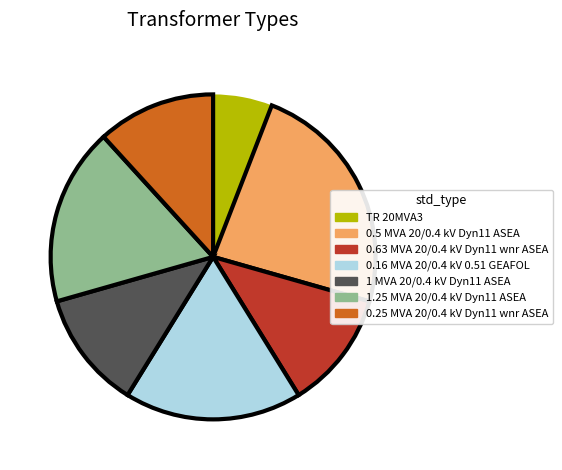

What is the ratio of the value at 0.5 MVA 20/0.4 kV Dyn11 ASEA to the value at 0.63 MVA 20/0.4 kV Dyn11 wnr ASEA?

2.0